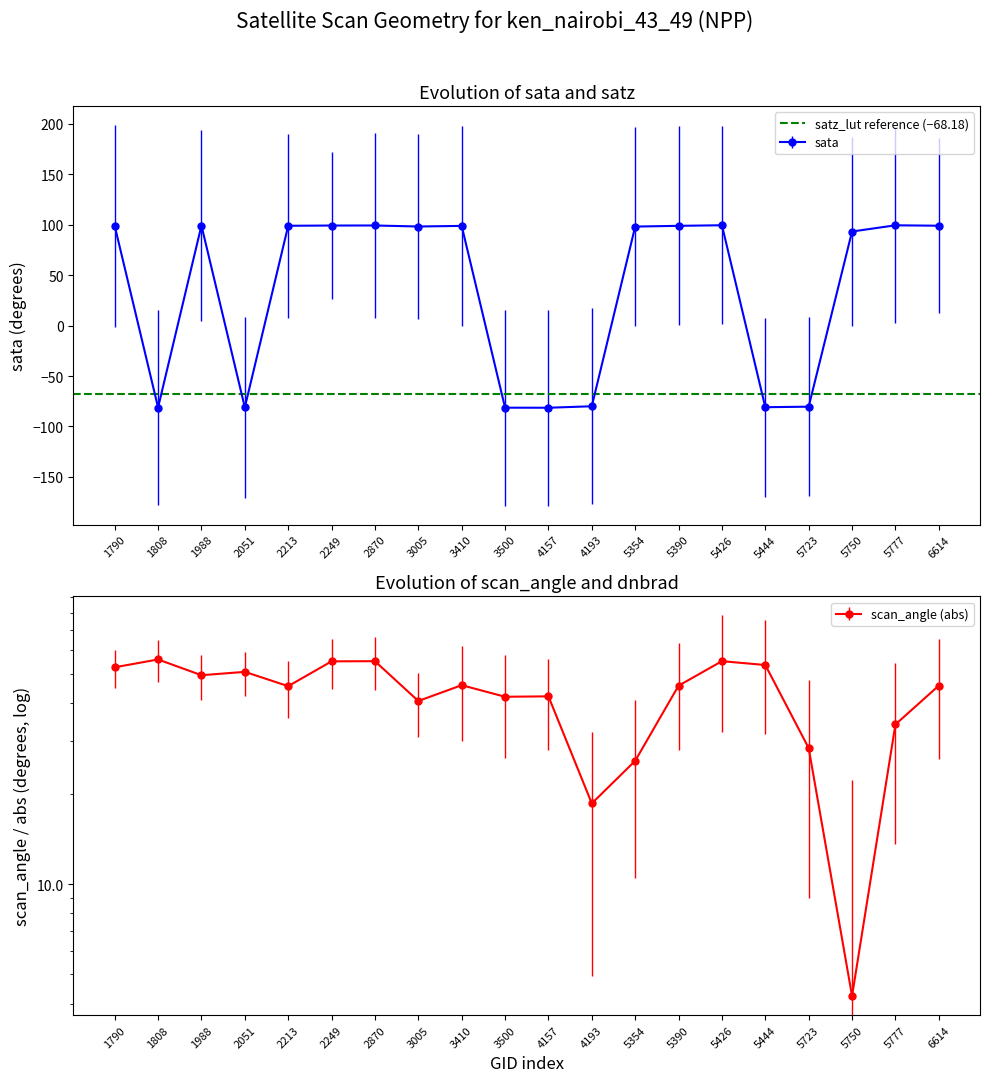

What is the difference between the satz values at 5444 and 3005?

12.9